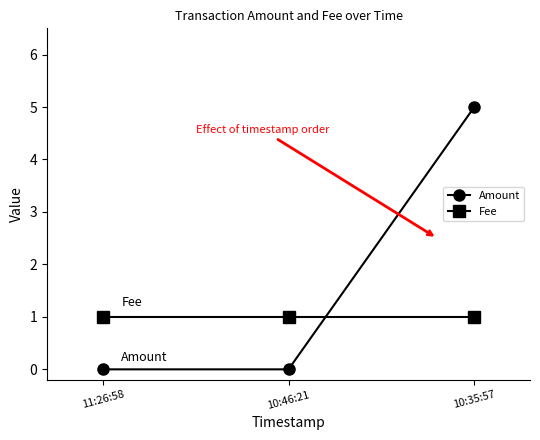

What is the difference between the maximum and second lowest values in the Amount series?

5